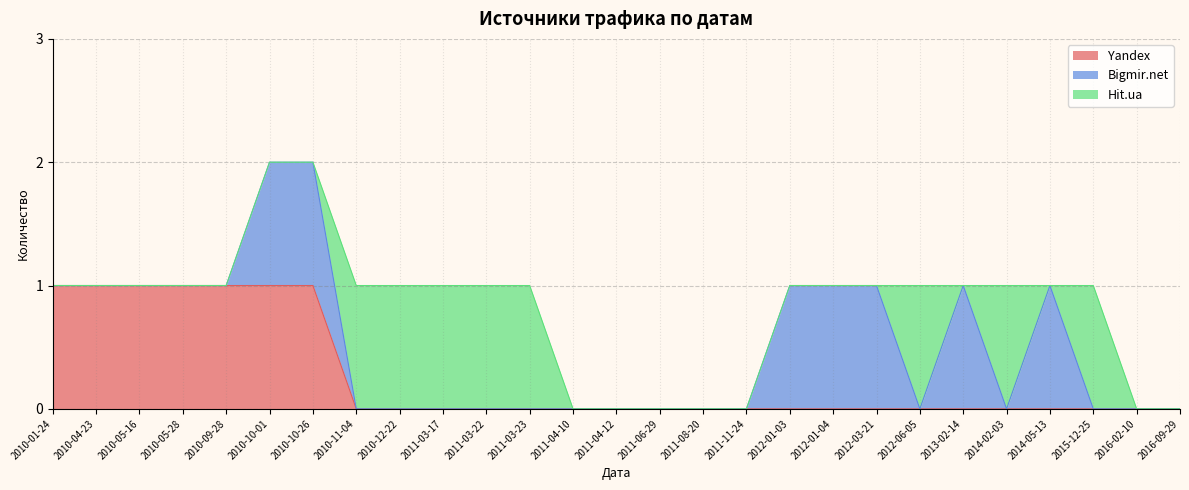

Between 2010-05-28 and 2011-03-22, which is larger?

2010-05-28